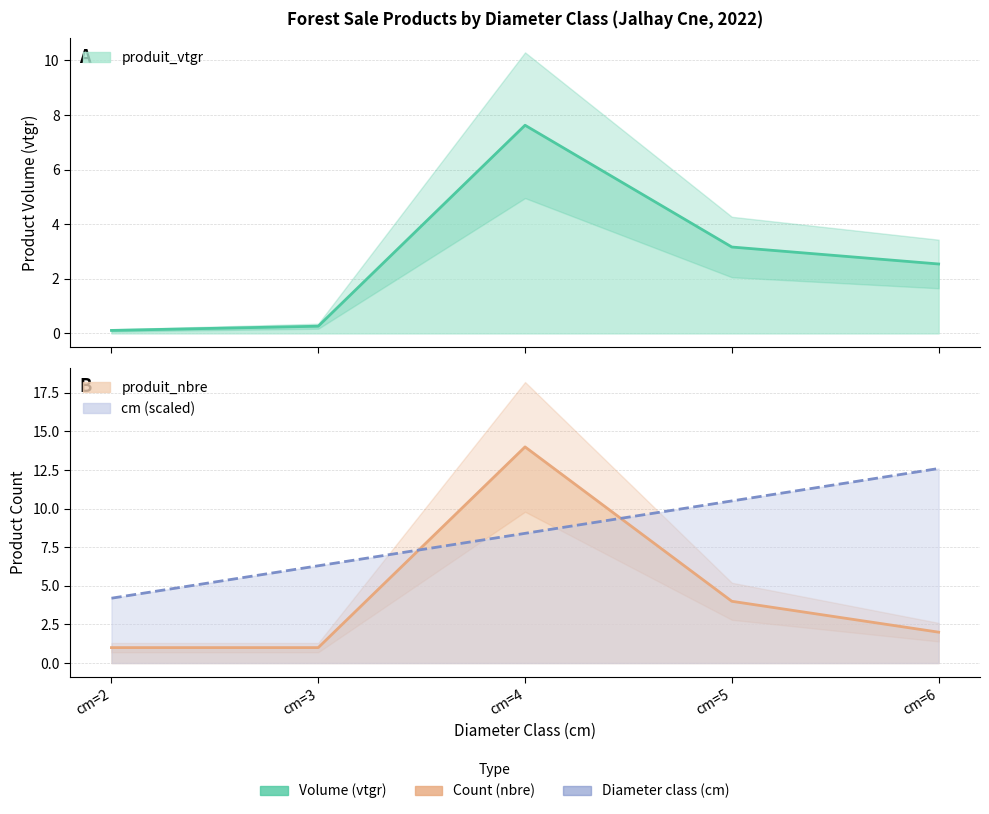

At which label is cm closest to 8?

cm=4